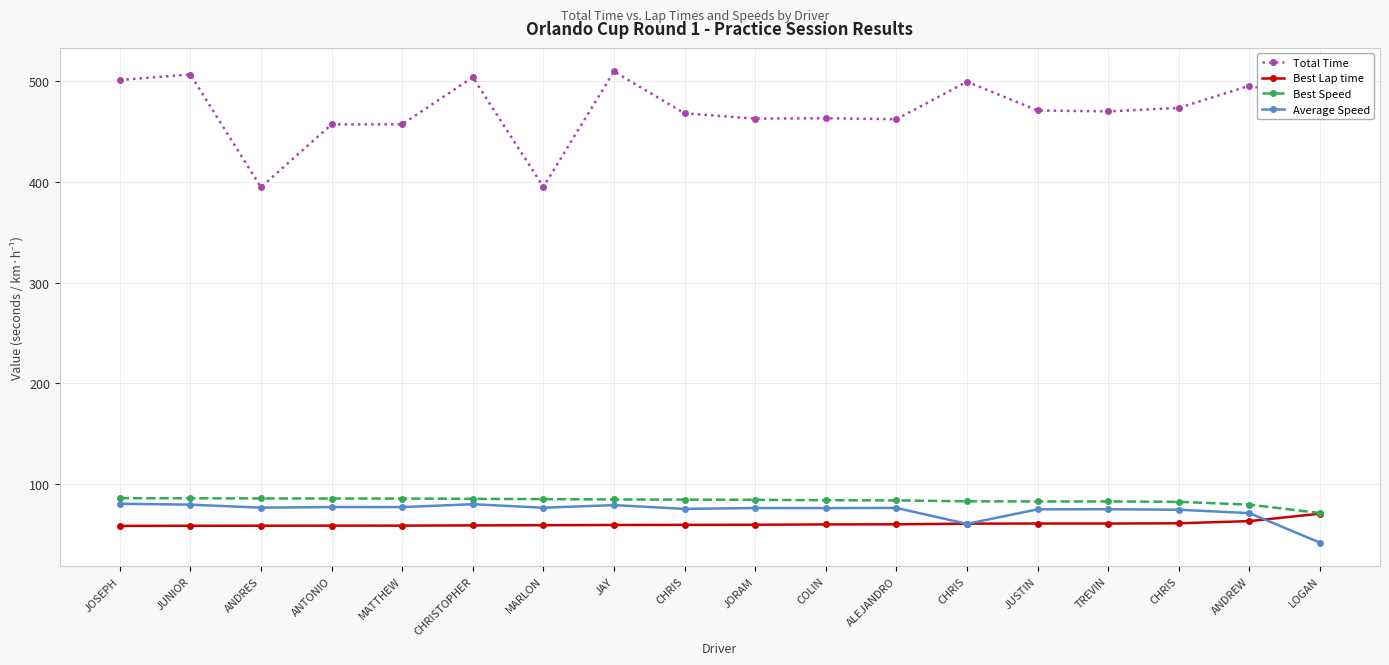

Which has a higher value, CHRIS or JUNIOR?

JUNIOR